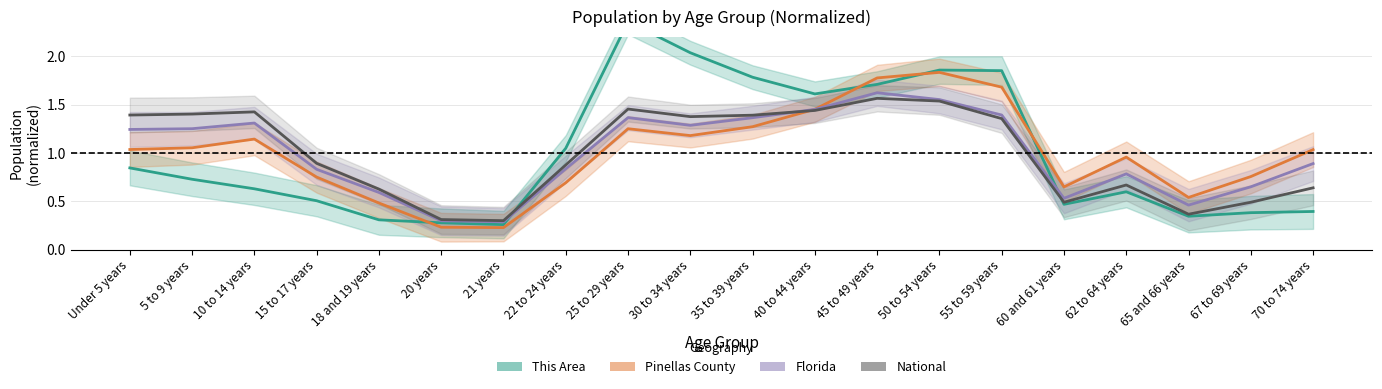

True or false: National has a value of 0.7 at 62 to 64 years.

True